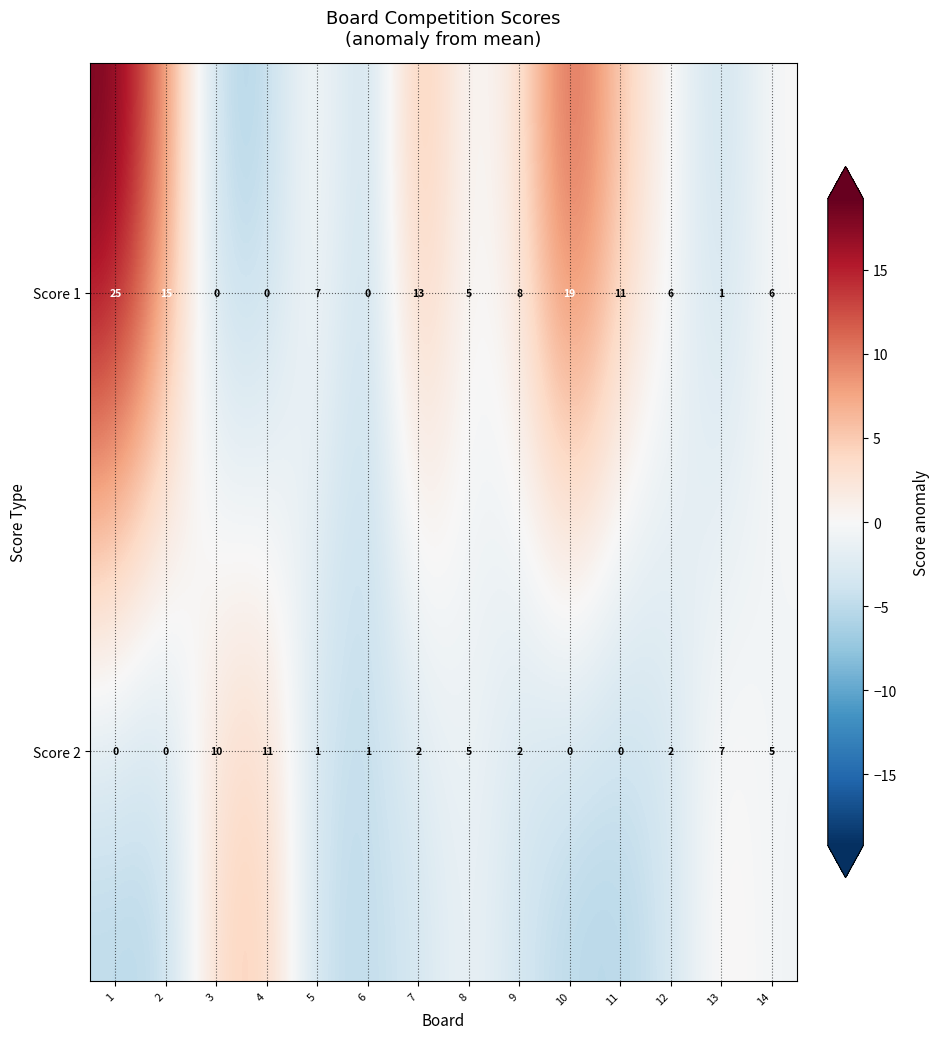

What is the maximum value shown in the chart?

25